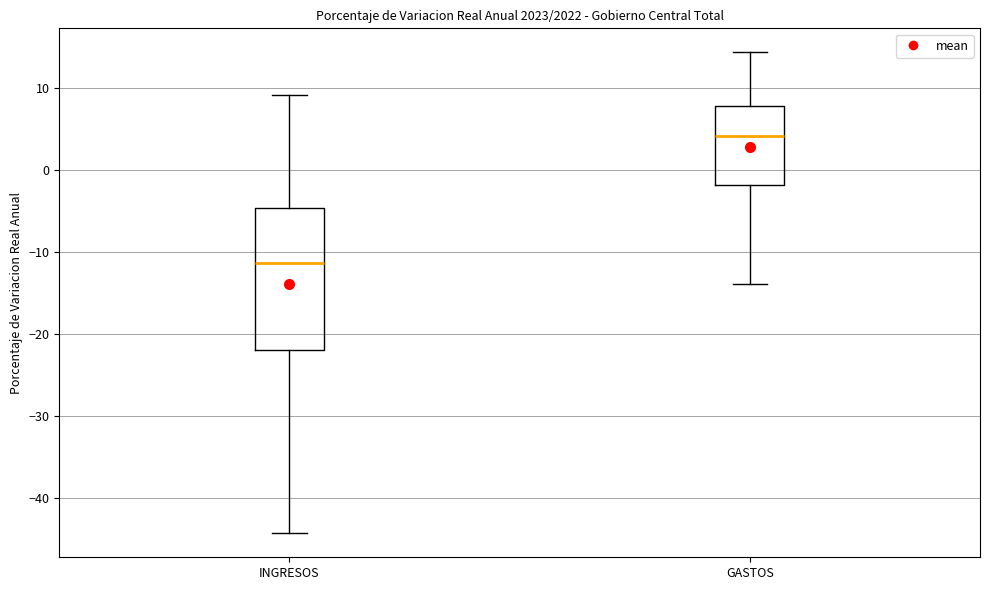

Where does the median line of the box for GASTOS sit on the y-axis? The values are not printed on the chart, so give them approximately, as read against the axis.

4